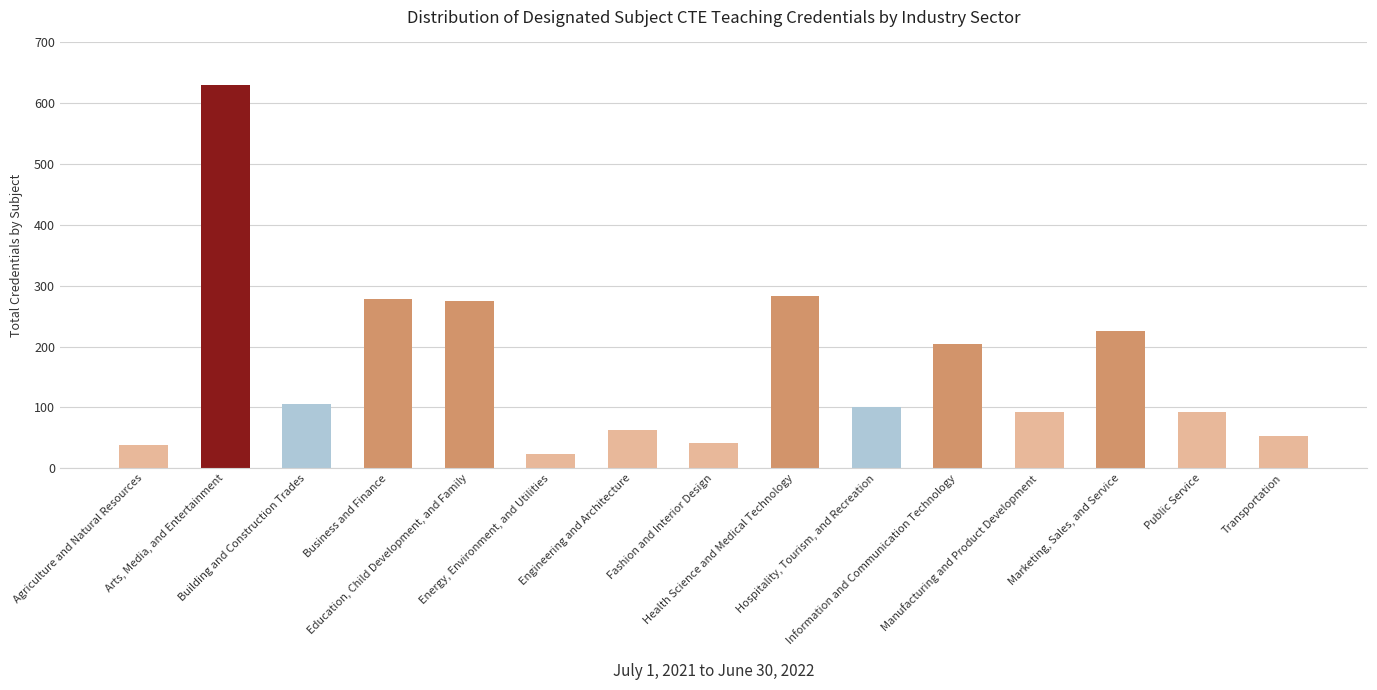

What is the average value?

167